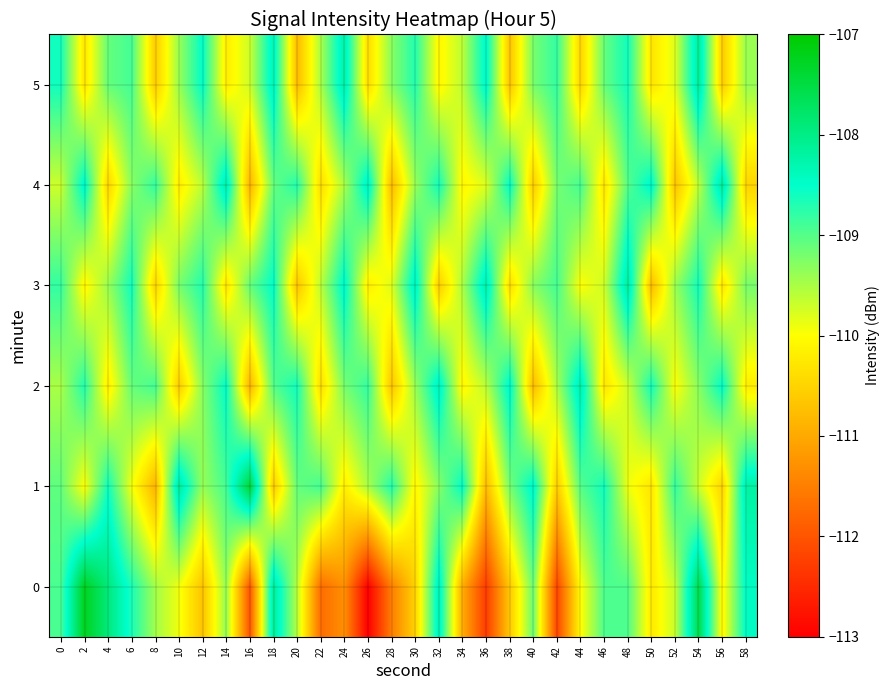

What is the minimum value shown in the chart?

-113.0